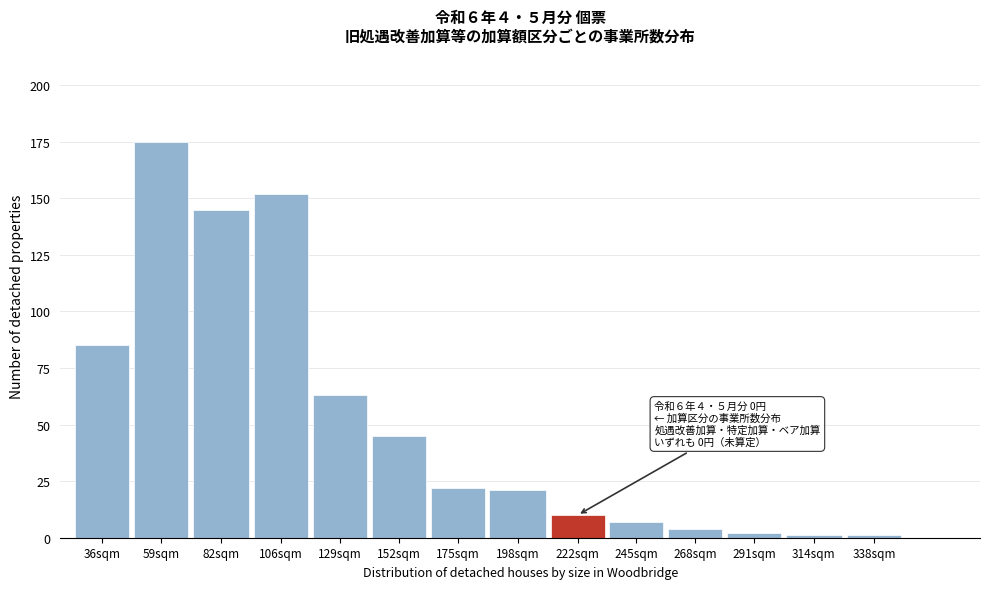

Reading left to right, extract all data points from this chart.

36sqm=85	59sqm=175	82sqm=145	106sqm=152	129sqm=63	152sqm=45	175sqm=22	198sqm=21	222sqm=10	245sqm=7	268sqm=4	291sqm=2	314sqm=1	338sqm=1